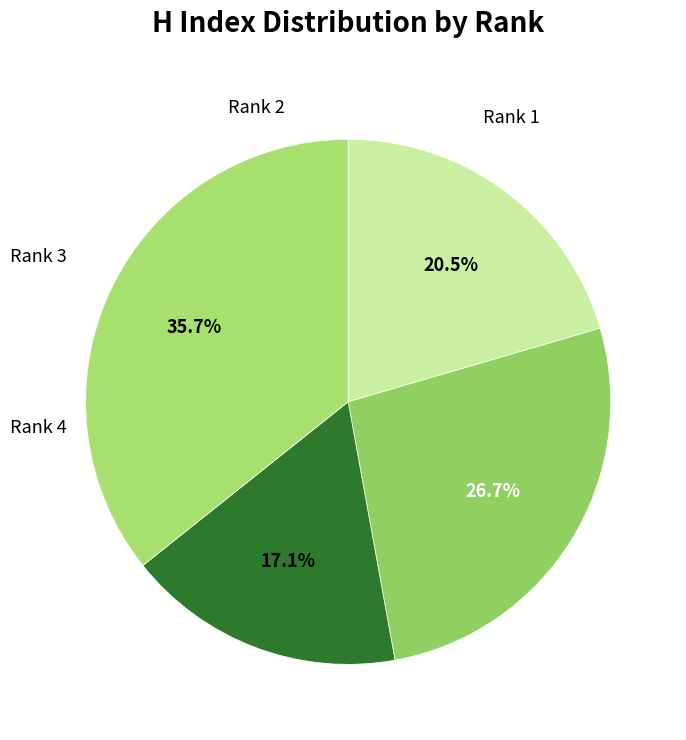

Count the number of slices in the pie.

4